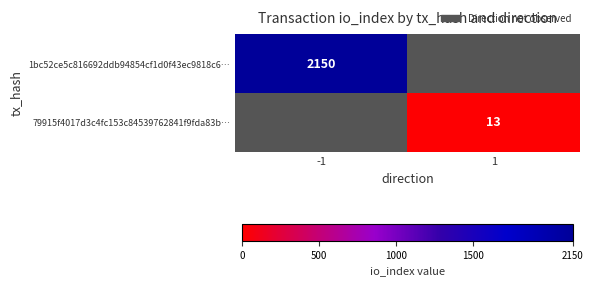

True or false: 79915f4017d3c4fc153c84539762841f9fda83b… has a value of 13 at 1.

True